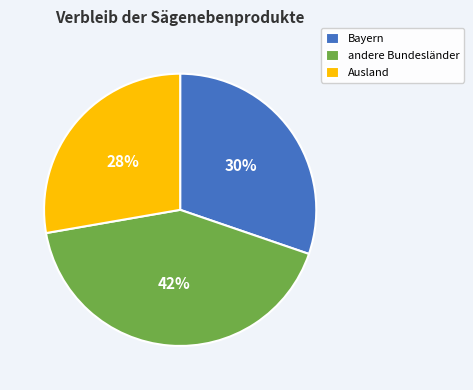

Is it true that andere Bundesländer is 42% of the pie?

True